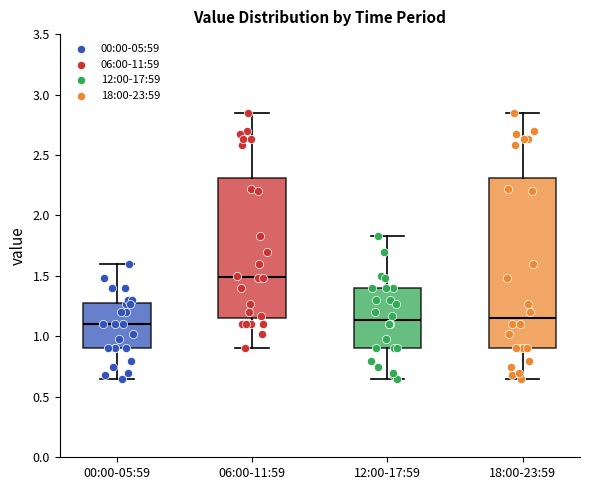

Where is the upper edge of the box for 06:00-11:59 on the y-axis? The values are not printed on the chart, so give them approximately, as read against the axis.

2.30